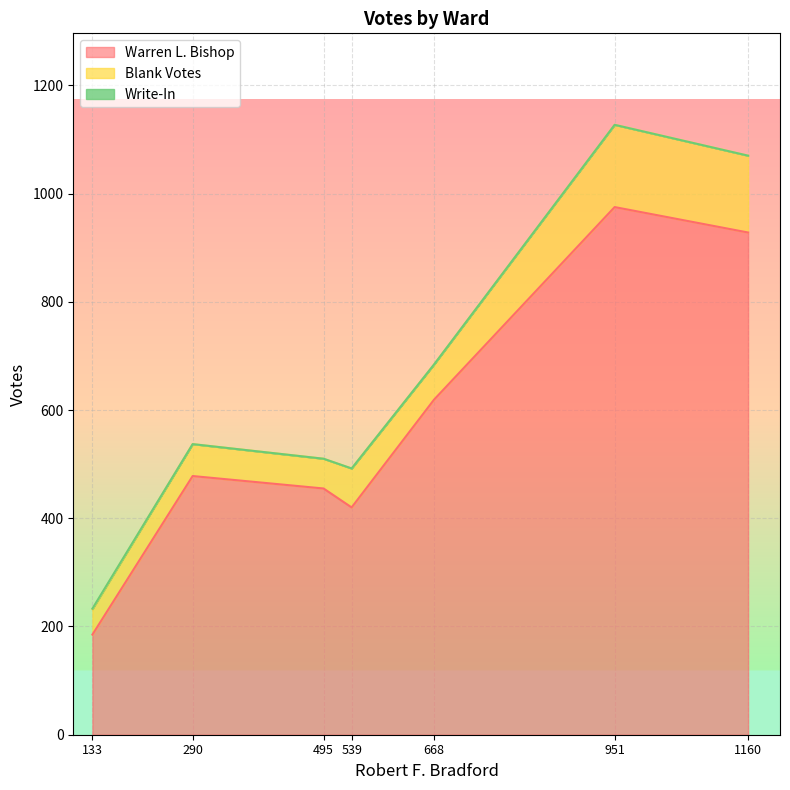

The value of Warren L. Bishop at 951 is 1644. True or false?

False